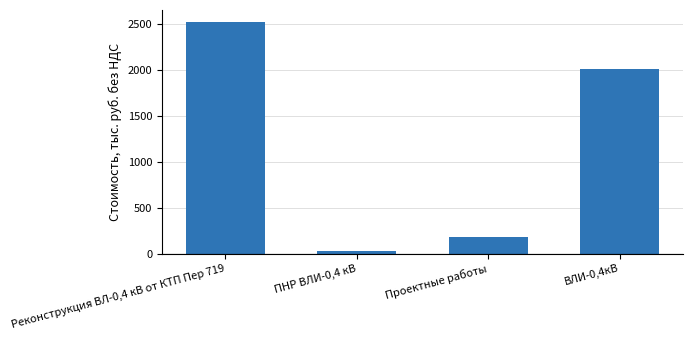

True or false: the data shows 4081.7 at Реконструкция ВЛ-0,4 кВ от КТП Пер 719.

False